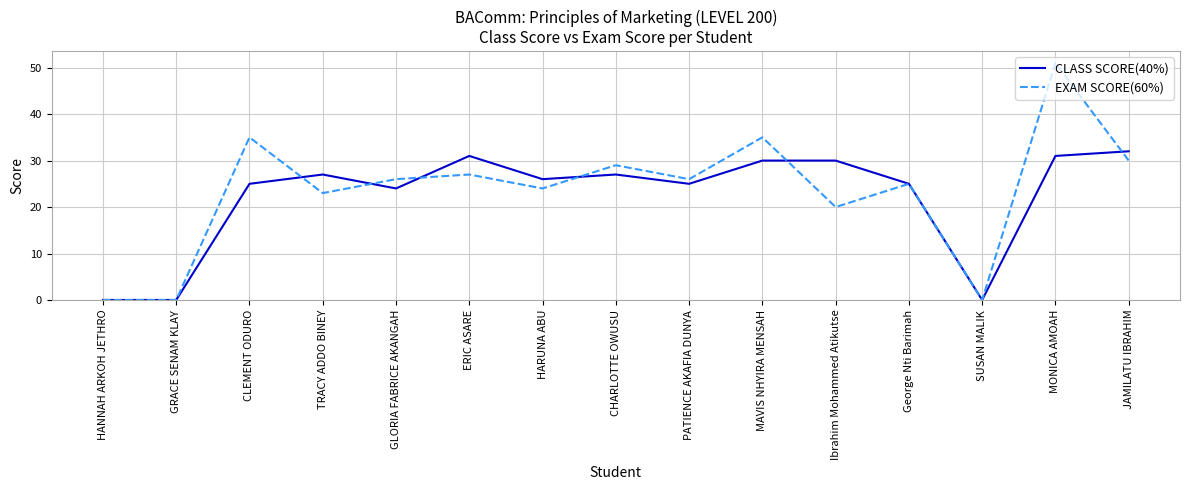

How many categories are shown in the chart?

15